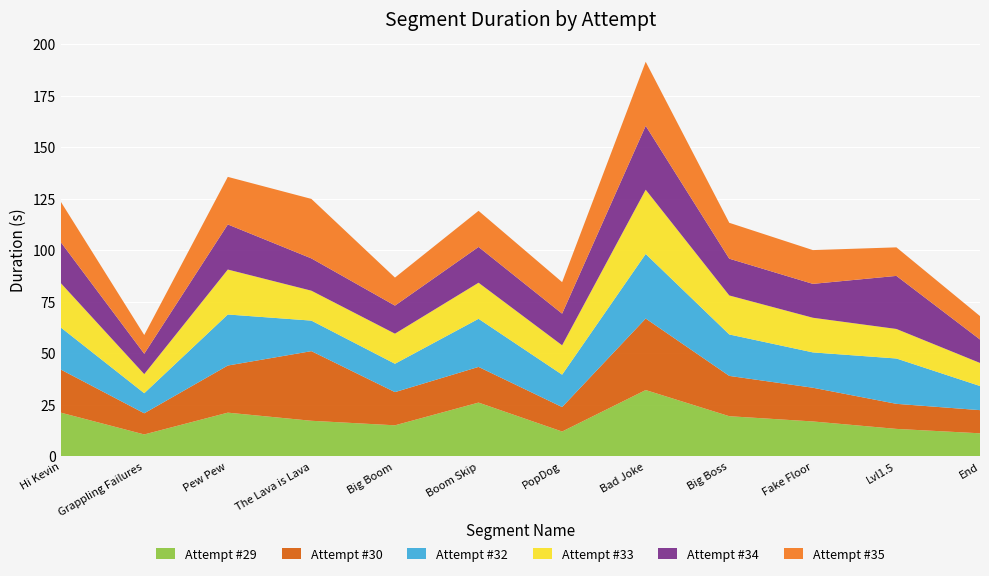

Reading left to right, extract all data points from this chart.

Attempt #29: Hi Kevin=21183	Grappling Failures=10589	Pew Pew=21162	The Lava is Lava=17223	Big Boom=15022	Boom Skip=26049	PopDog=12006	Bad Joke=32130	Big Boss=19440	Fake Floor=16897	Lvl1.5=13281	End=11144
Attempt #30: Hi Kevin=20923	Grappling Failures=10268	Pew Pew=22867	The Lava is Lava=33789	Big Boom=16105	Boom Skip=17308	PopDog=11870	Bad Joke=34695	Big Boss=19559	Fake Floor=16361	Lvl1.5=12161	End=11241
Attempt #32: Hi Kevin=20435	Grappling Failures=9743	Pew Pew=24764	The Lava is Lava=14811	Big Boom=13755	Boom Skip=23343	PopDog=15713	Bad Joke=31332	Big Boss=20103	Fake Floor=17145	Lvl1.5=21999	End=11702
Attempt #33: Hi Kevin=21555	Grappling Failures=9254	Pew Pew=21813	The Lava is Lava=14518	Big Boom=14604	Boom Skip=17503	PopDog=14253	Bad Joke=31176	Big Boss=18923	Fake Floor=16811	Lvl1.5=14326	End=11192
Attempt #34: Hi Kevin=19859	Grappling Failures=9893	Pew Pew=21878	The Lava is Lava=15667	Big Boom=13619	Boom Skip=17368	PopDog=15357	Bad Joke=30997	Big Boss=17846	Fake Floor=16441	Lvl1.5=25755	End=11376
Attempt #35: Hi Kevin=19661	Grappling Failures=9095	Pew Pew=23081	The Lava is Lava=28866	Big Boom=13597	Boom Skip=17523	PopDog=15293	Bad Joke=31087	Big Boss=17412	Fake Floor=16385	Lvl1.5=13845	End=11364